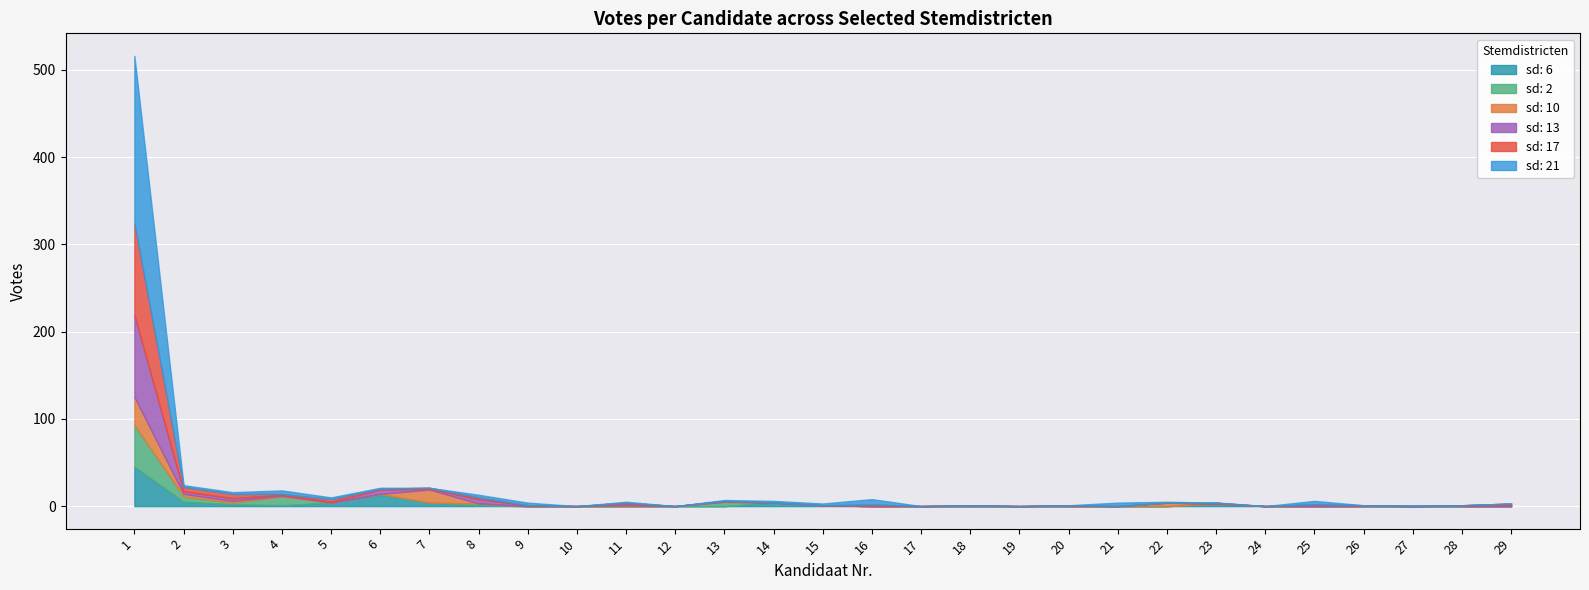

Which series has the widest spread of values?

sd: 21